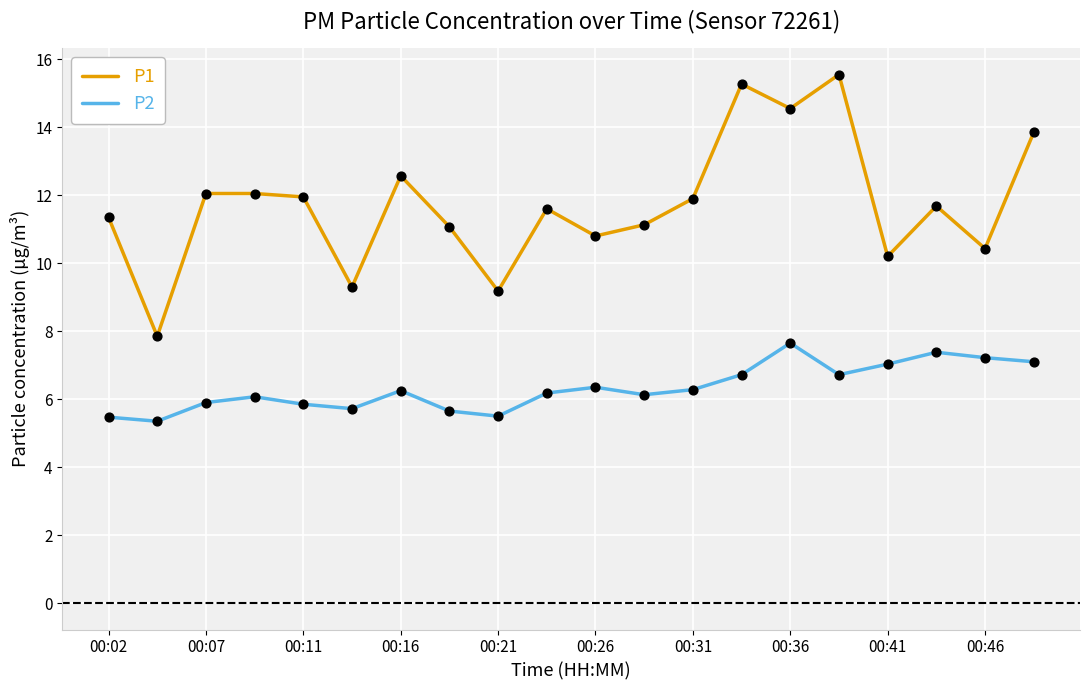

Which series has the largest total across all categories?

P1